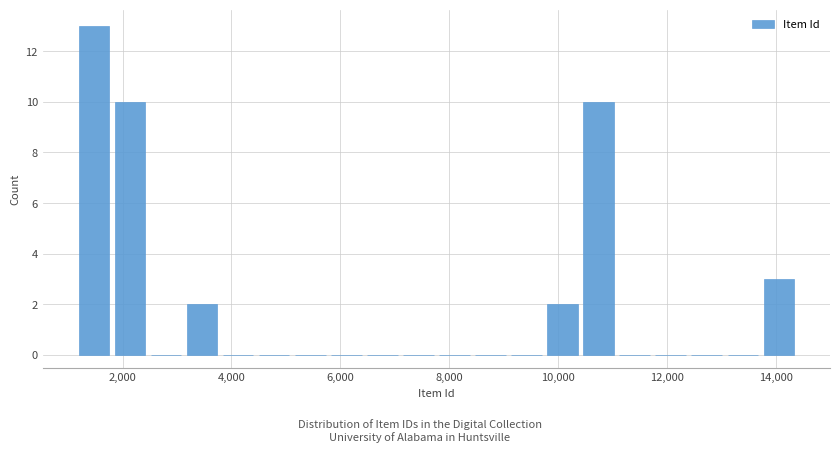

Read against the x-axis, roughly where is the centre of the tallest bar?

1400